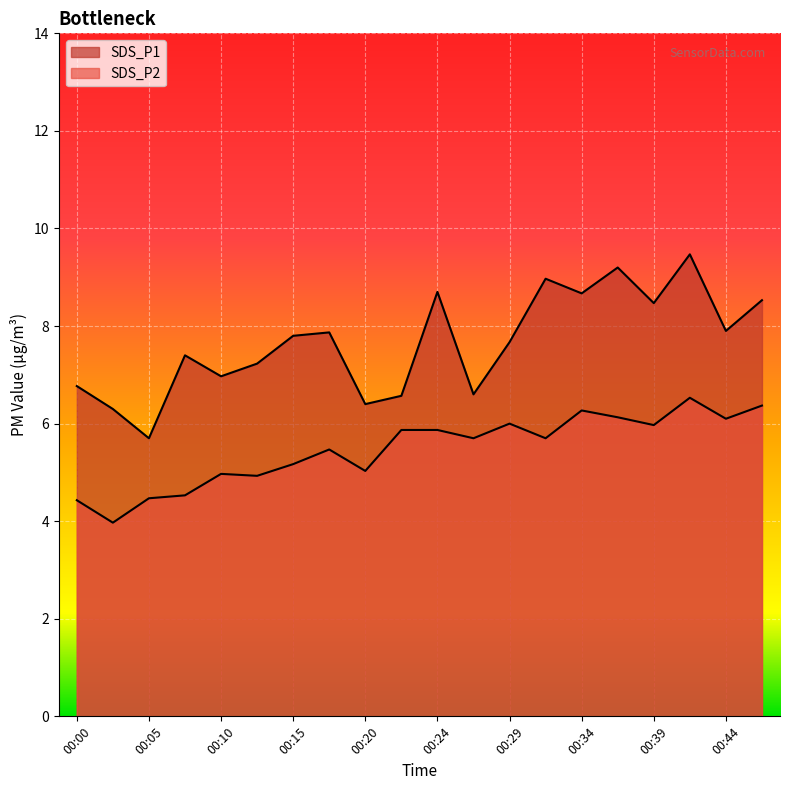

The value of SDS_P2 at 00:10 is 5.0. True or false?

True